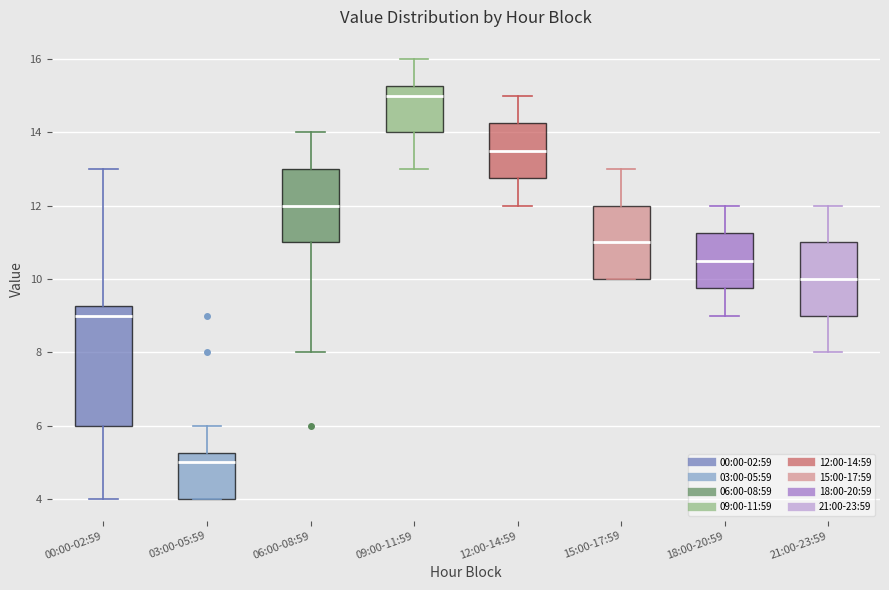

Comparing the boxes themselves (not the whiskers), which one is the tallest?

00:00-02:59